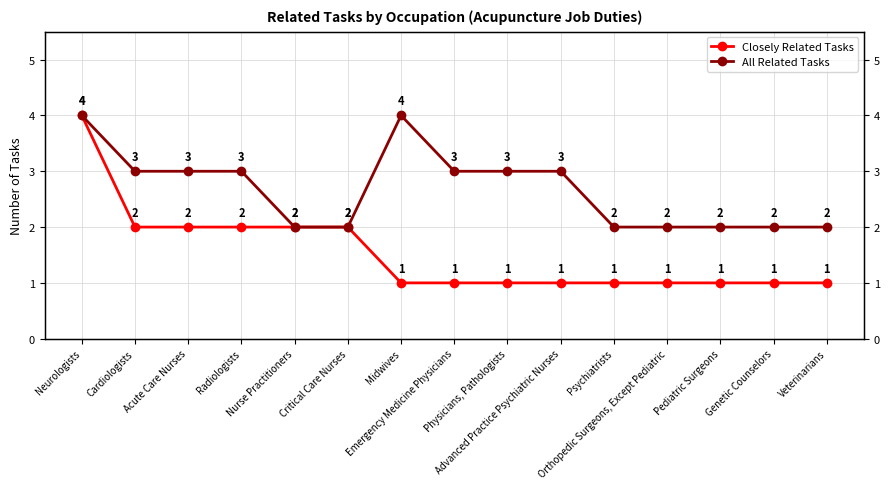

Reading left to right, list all the values displayed in this chart.

Closely Related Tasks: Neurologists=4	Cardiologists=2	Acute Care Nurses=2	Radiologists=2	Nurse Practitioners=2	Critical Care Nurses=2	Midwives=1	Emergency Medicine Physicians=1	Physicians, Pathologists=1	Advanced Practice Psychiatric Nurses=1	Psychiatrists=1	Orthopedic Surgeons, Except Pediatric=1	Pediatric Surgeons=1	Genetic Counselors=1	Veterinarians=1
All Related Tasks: Neurologists=4	Cardiologists=3	Acute Care Nurses=3	Radiologists=3	Nurse Practitioners=2	Critical Care Nurses=2	Midwives=4	Emergency Medicine Physicians=3	Physicians, Pathologists=3	Advanced Practice Psychiatric Nurses=3	Psychiatrists=2	Orthopedic Surgeons, Except Pediatric=2	Pediatric Surgeons=2	Genetic Counselors=2	Veterinarians=2